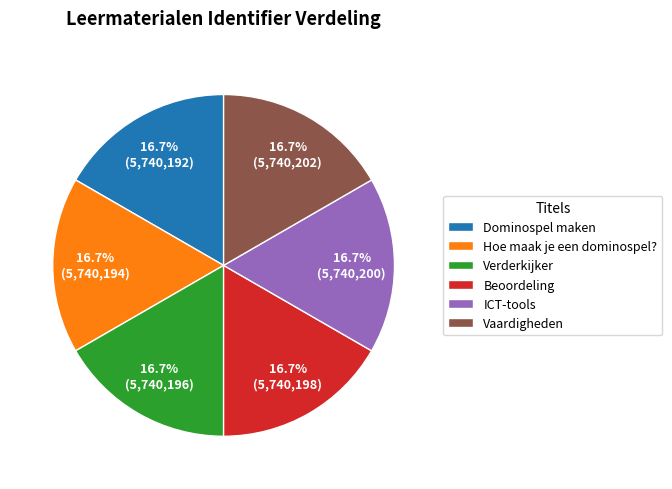

Is it true that Dominospel maken is 17% of the pie?

True